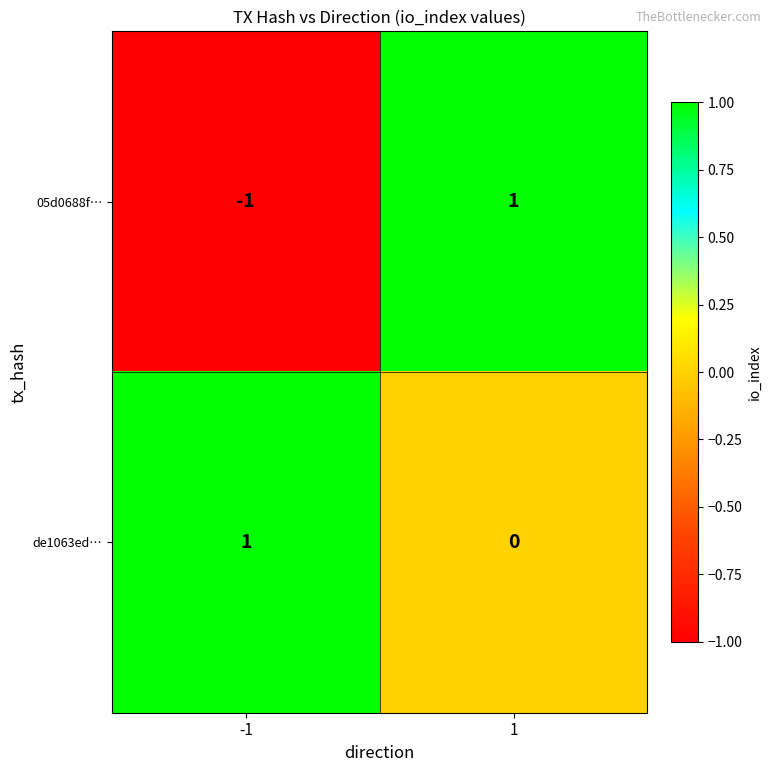

Is the value of 05d0688f… at -1 greater than the value of de1063ed… at -1?

No